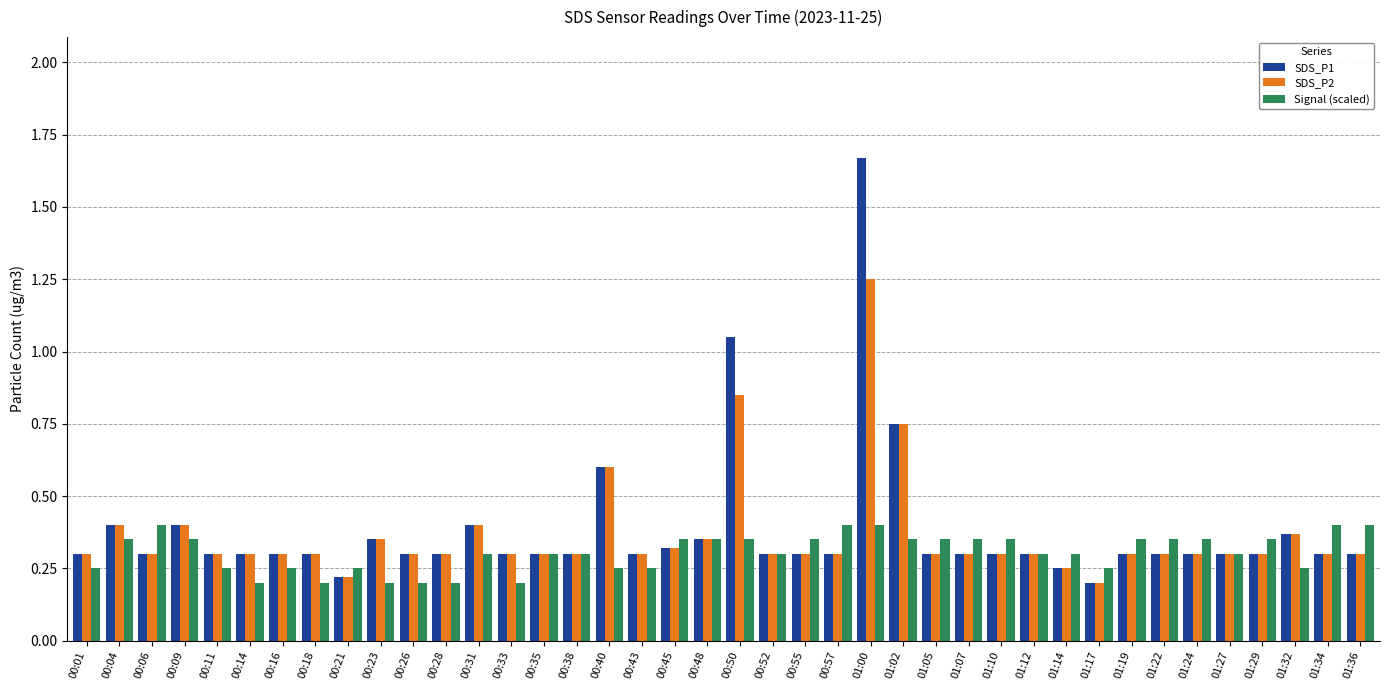

Count the number of data series in this chart.

3